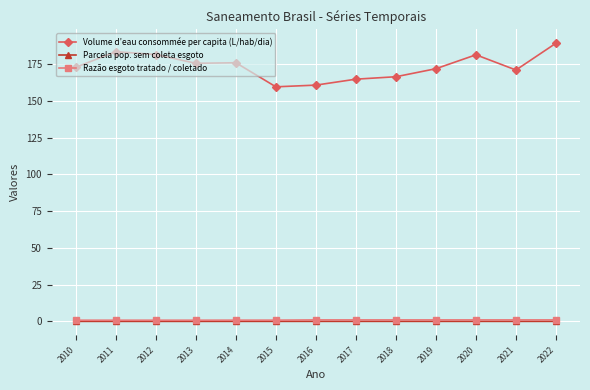

The Volume d’eau consommée per capita (L/hab/dia) series shows 70.1 at 2021. True or false?

False